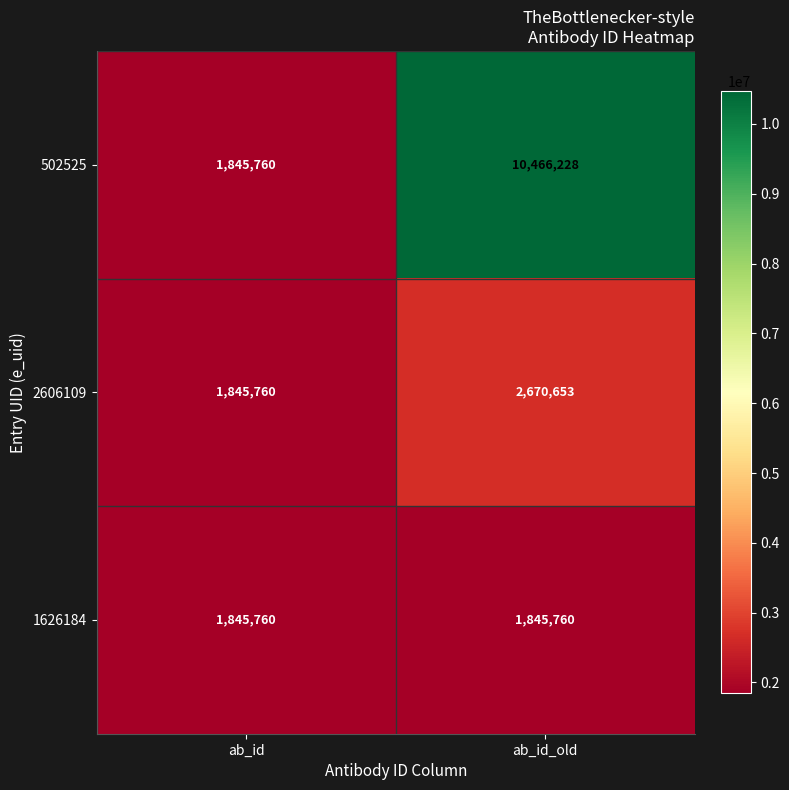

What is the minimum value for 2606109?

1845760